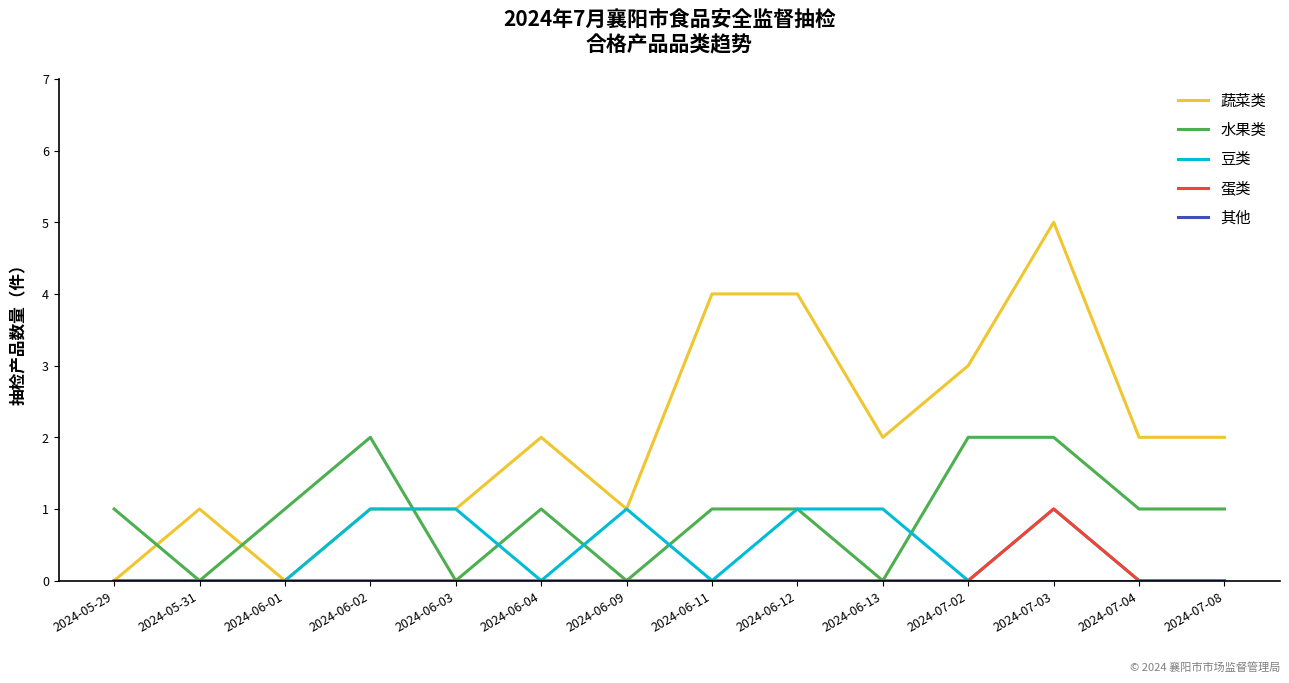

The 水果类 series shows 2 at 2024-06-02. True or false?

True